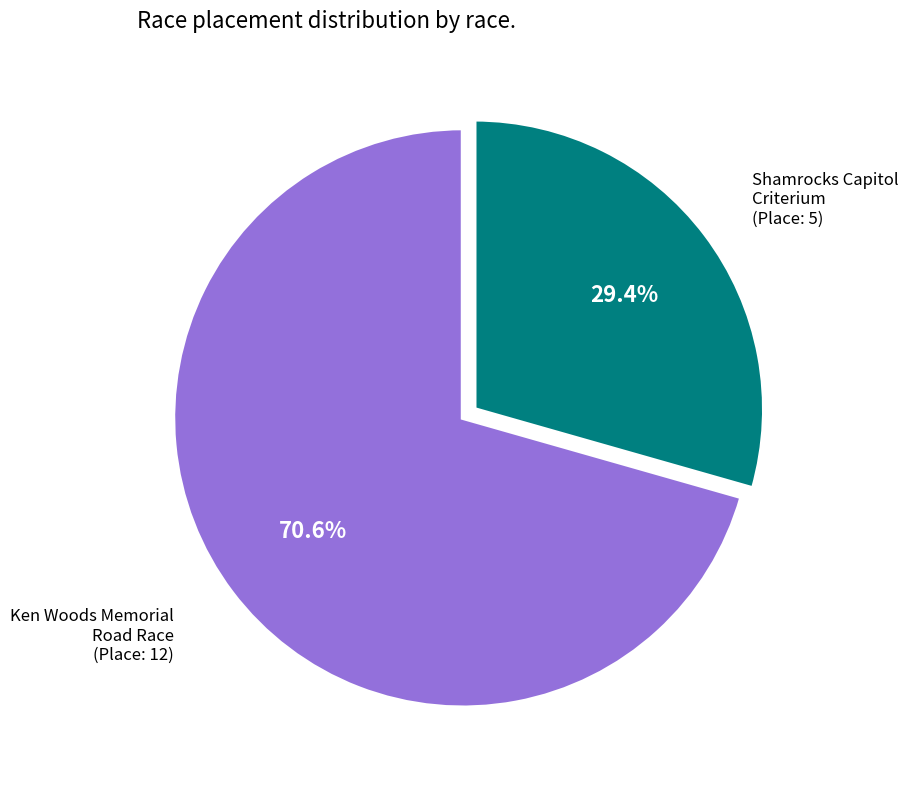

Does any single category account for the majority?

Yes